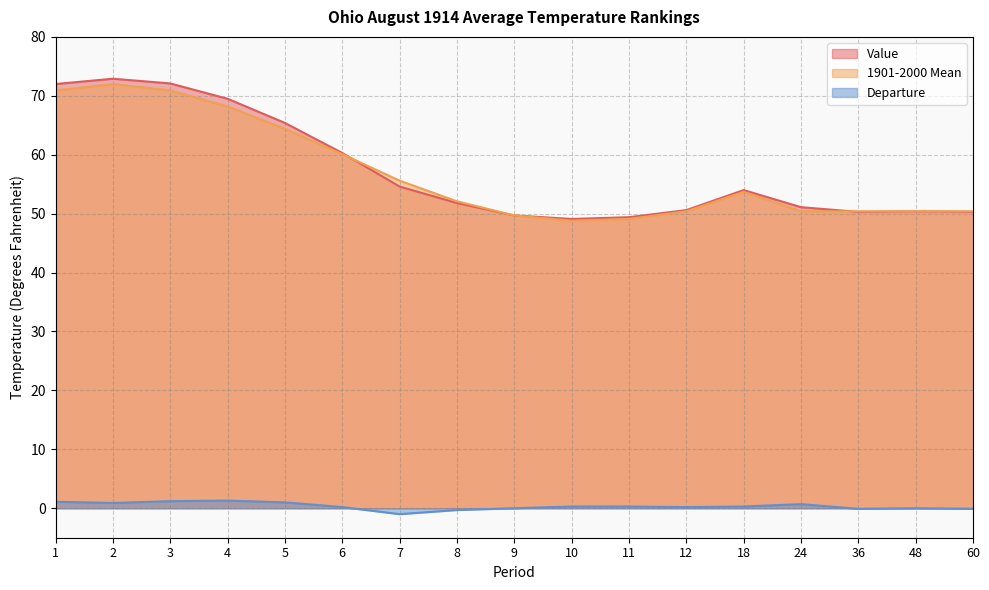

Where does the 1901-2000 Mean series first go above 52?

1